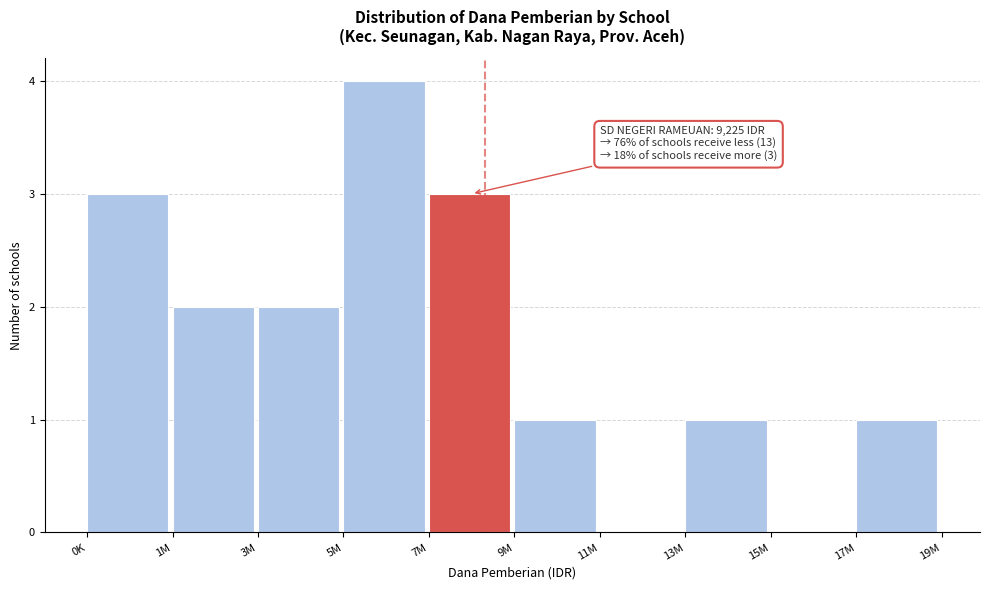

Reading left to right, list all the values displayed in this chart.

0K=3	1M=2	3M=2	5M=4	7M=3	9M=1	11M=0	13M=1	15M=0	17M=1